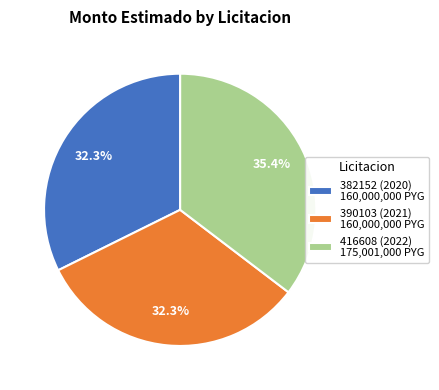

Is there a majority slice in this chart?

No